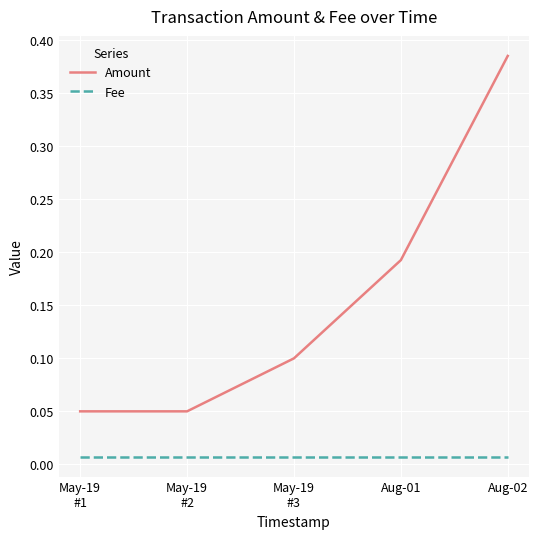

What is the difference between the maximum and second lowest values in the Amount series?

0.3